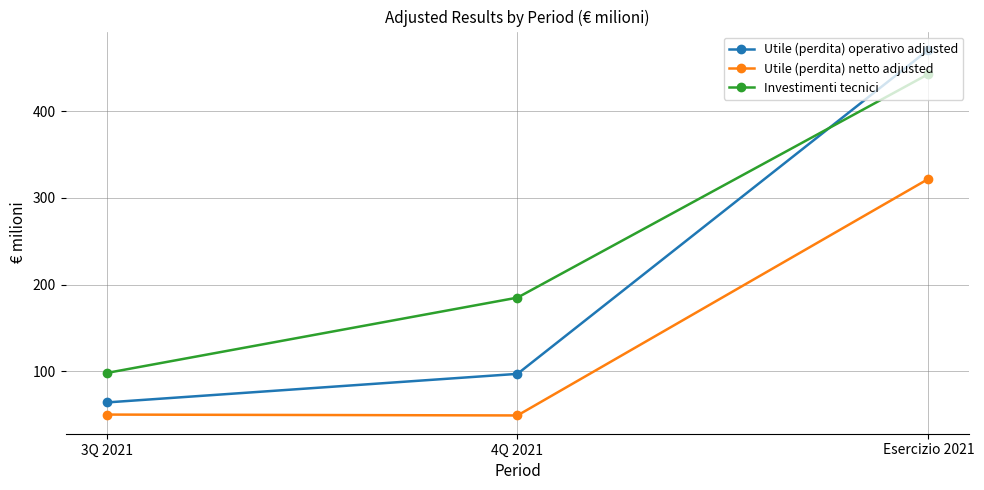

How many Investimenti tecnici values are between 98 and 443?

3